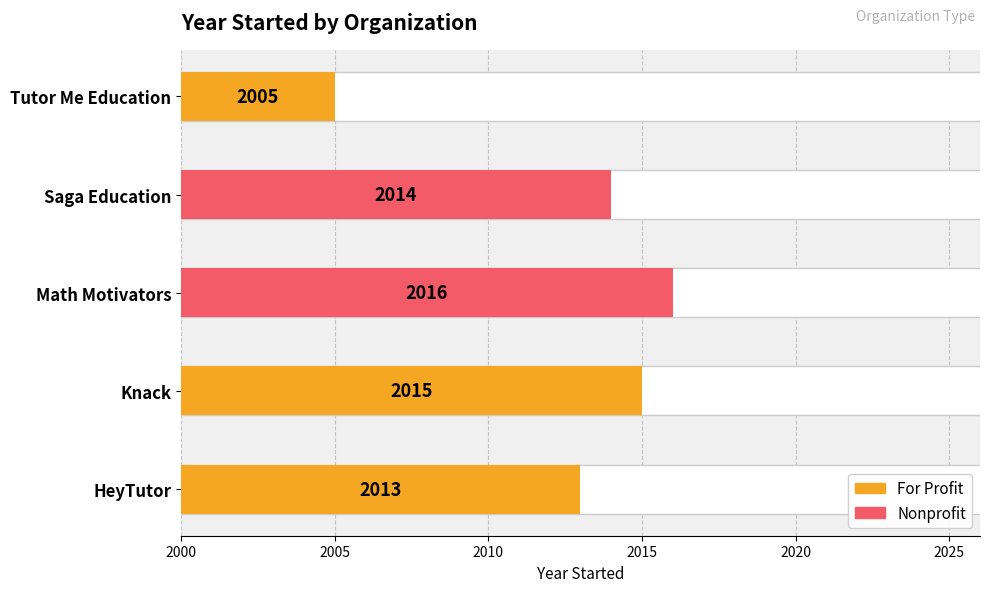

Reading left to right, extract all data points from this chart.

year_started=2013	1=2015	2=2016	3=2014	4=2005